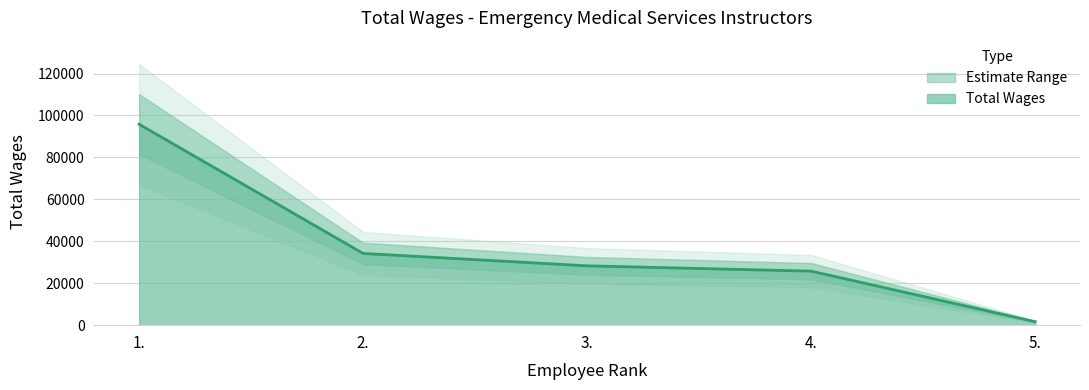

Reading right to left, what are all the values shown in this chart?

1645	25761	28291	34207	95806